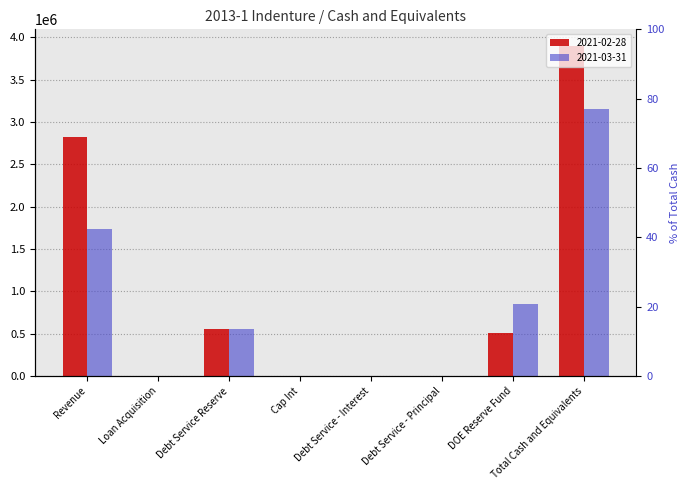

Between Loan Acquisition and Debt Service - Interest, which series saw the biggest shift?

2021-02-28